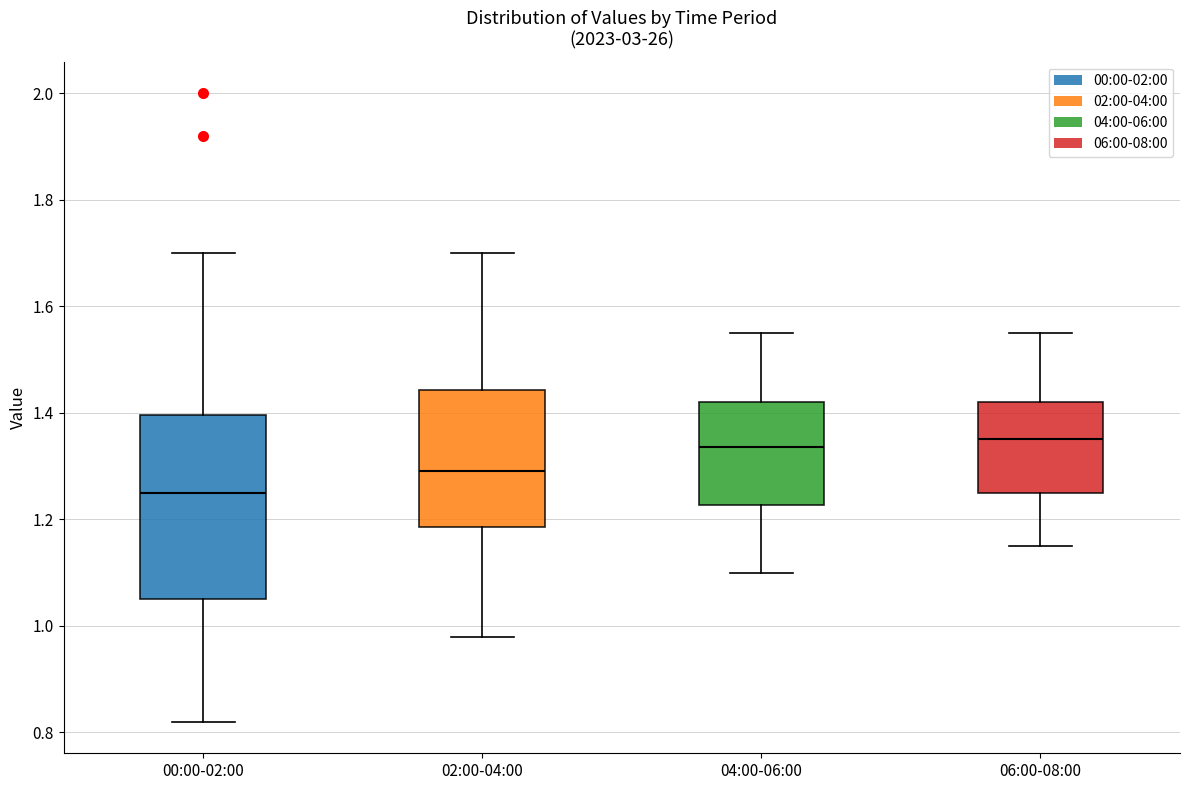

Where is the upper edge of the box for 02:00-04:00 on the y-axis? The values are not printed on the chart, so give them approximately, as read against the axis.

1.44